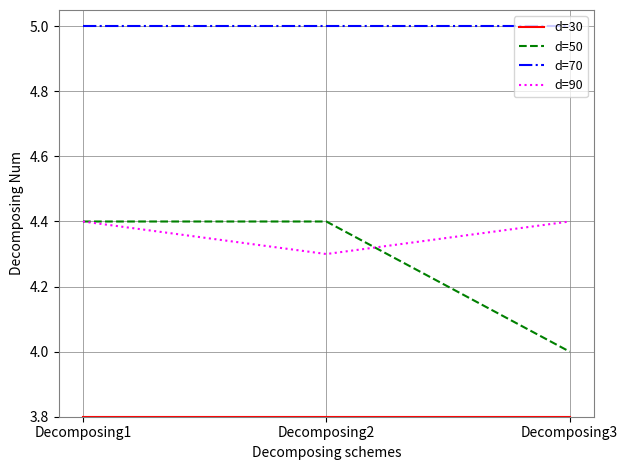

How many lines are shown in the chart?

4